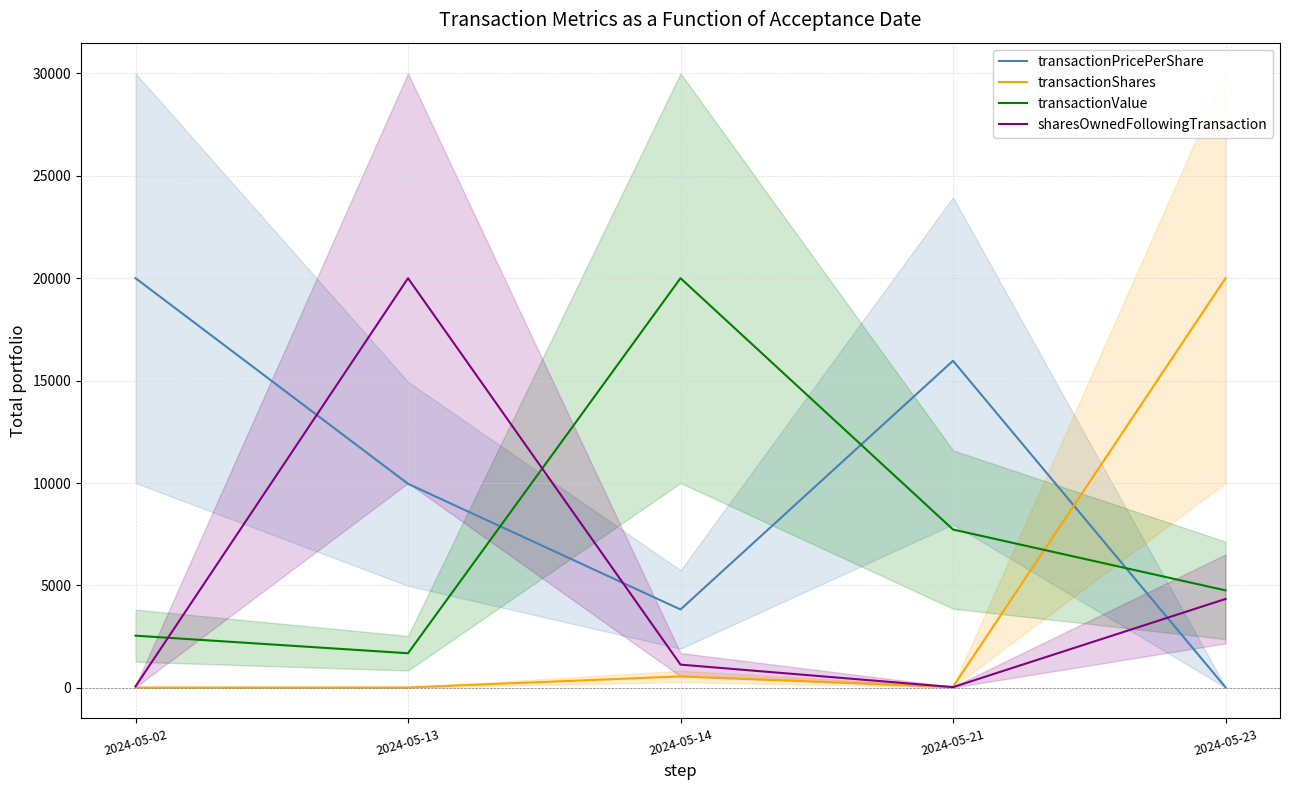

How many series are shown in this chart?

4